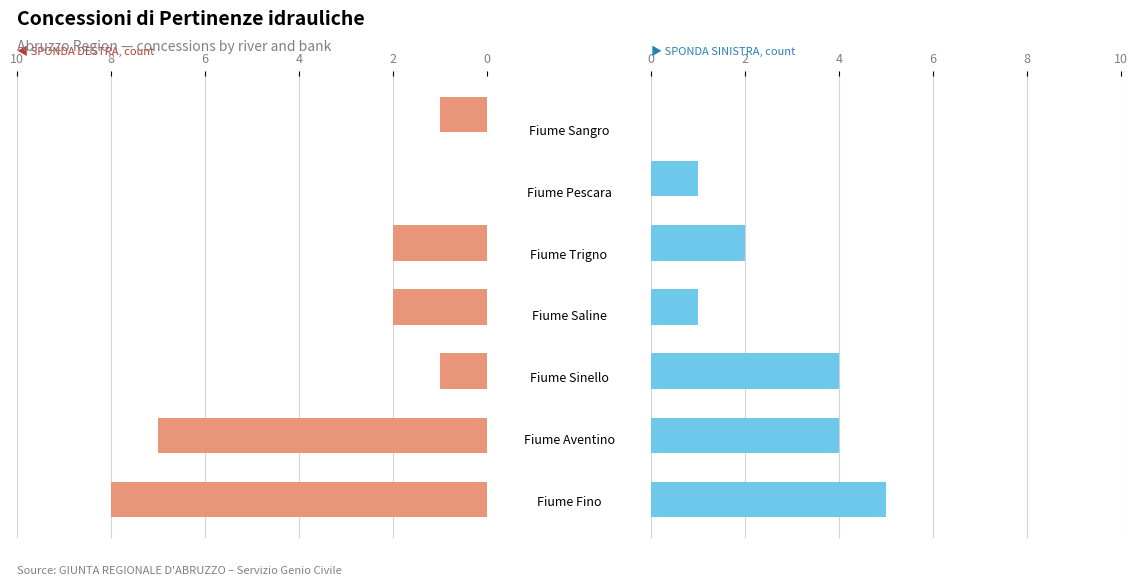

Which has a higher value, 2 or 8?

2